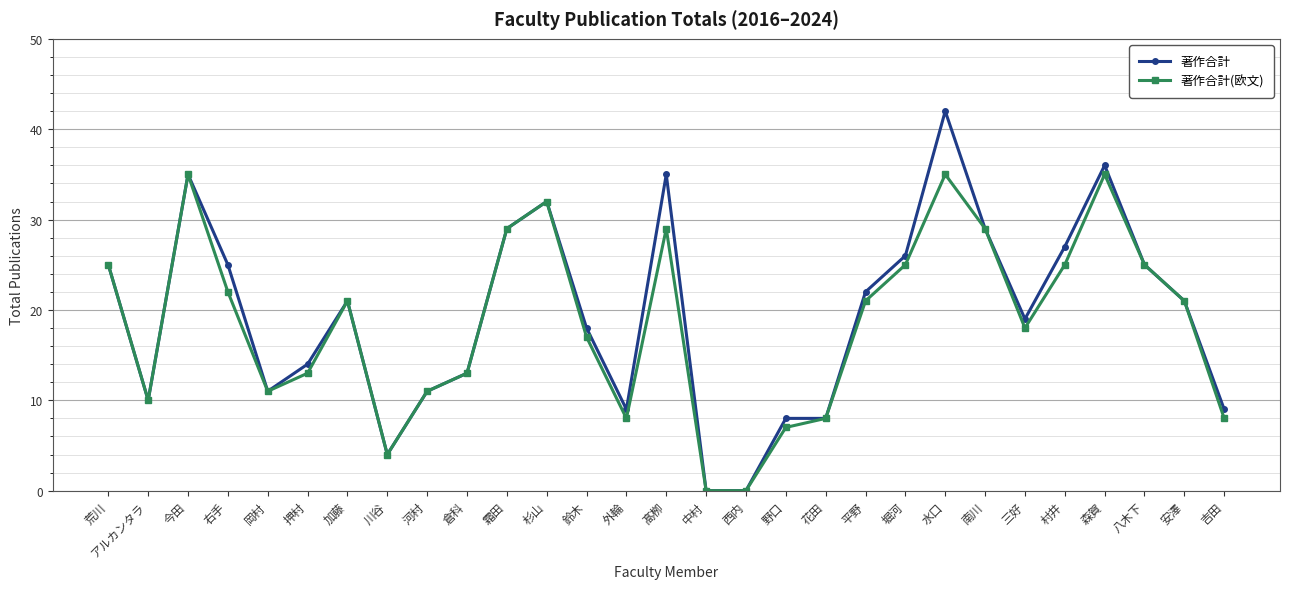

What are all the series names shown in the legend?

著作合計, 著作合計(欧文)